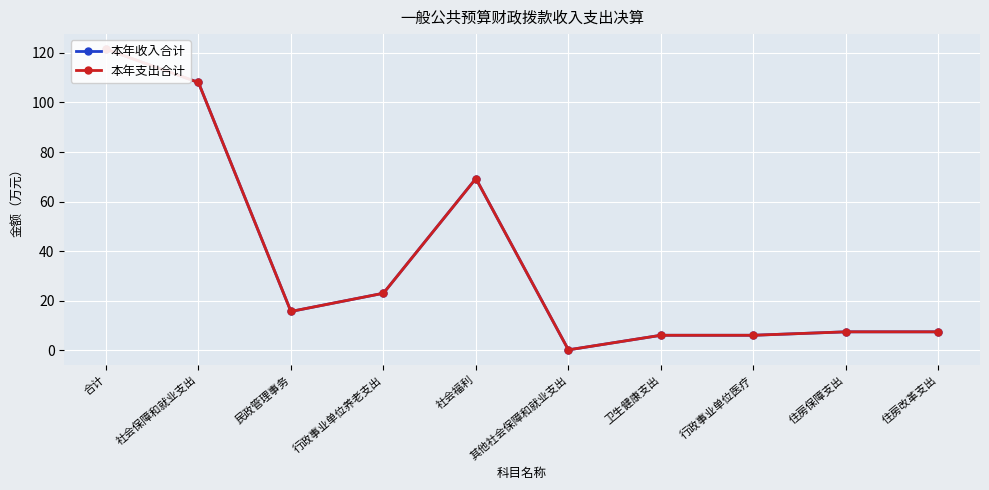

Which series has the largest total across all categories?

本年收入合计